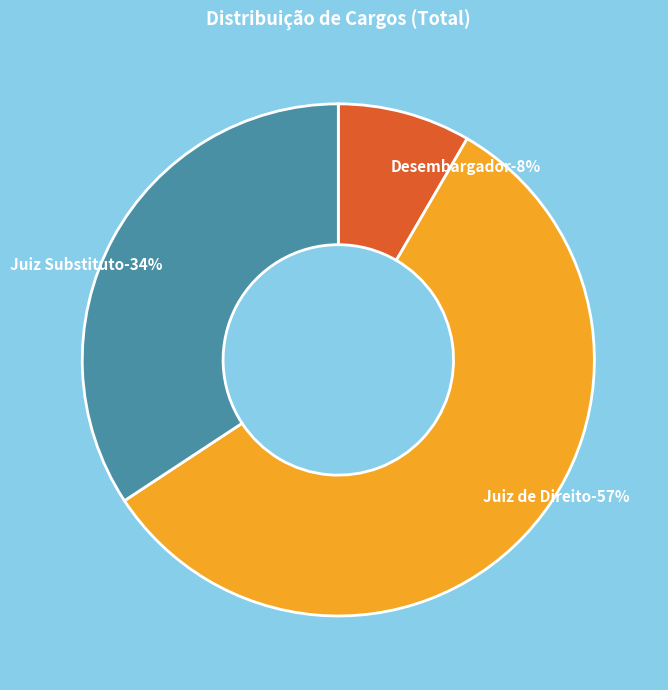

Which slice is the largest?

Juiz de Direito